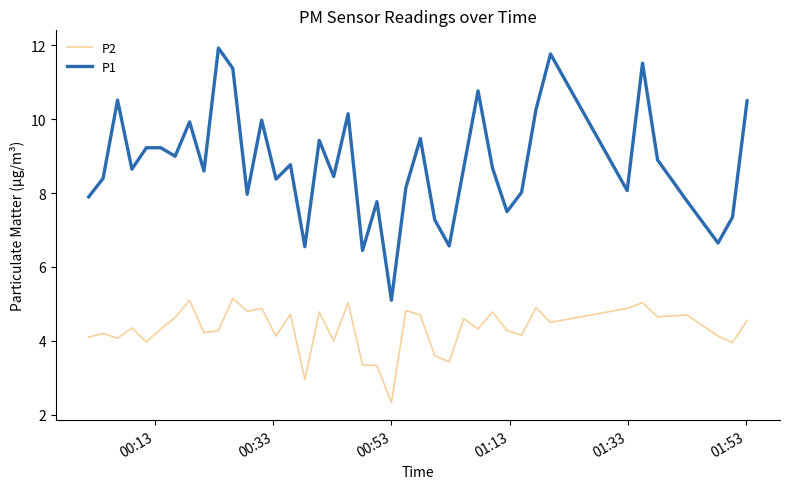

Which series has the largest range (max minus min)?

P1